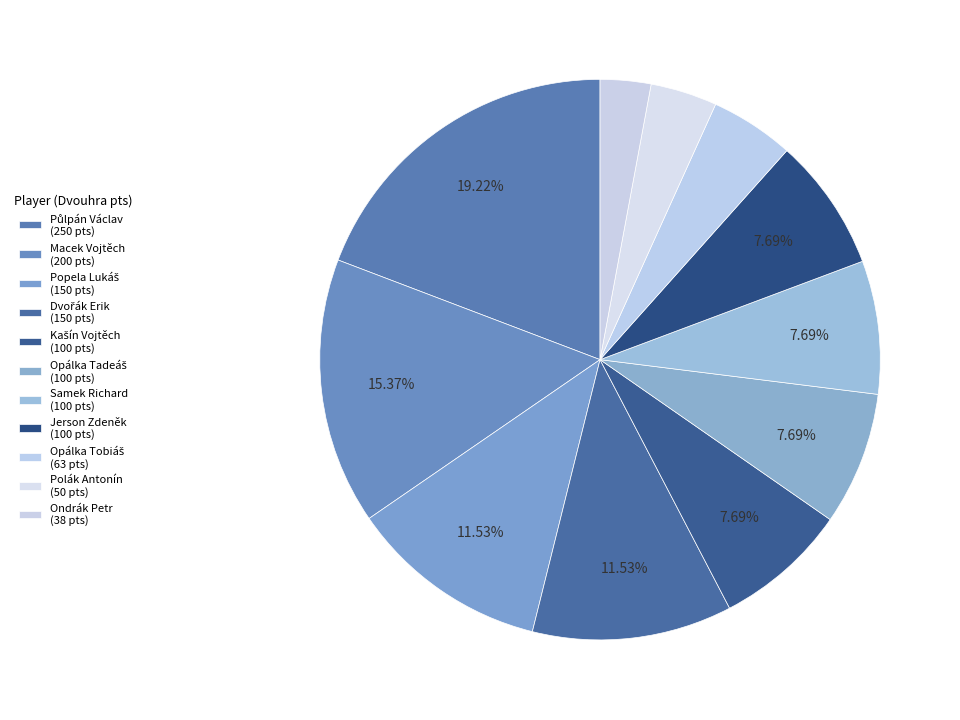

Which slice is the largest?

Půlpán Václav